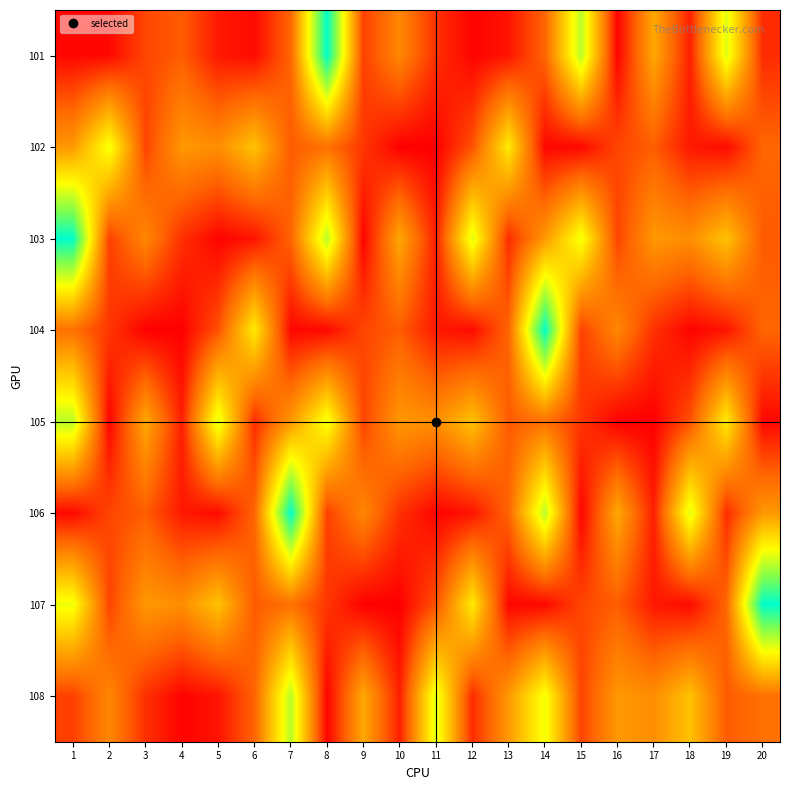

Reading left to right, extract all data points from this chart.

101: 1=240	2=255	3=1260	4=1640	5=527	6=292	7=1801	8=8449	9=1159	10=2496	11=918	12=176	13=451	14=1781	15=6033	16=172	17=3232	18=625	19=5544	20=833
102: 1=2884	2=5316	3=1226	4=2873	5=2655	6=3792	7=1595	8=2025	9=1013	10=124	11=111	12=1447	13=4700	14=240	15=255	16=1260	17=1640	18=527	19=292	20=1801
103: 1=8449	2=1159	3=2496	4=918	5=176	6=451	7=1781	8=6033	9=172	10=3232	11=625	12=5544	13=833	14=2884	15=5316	16=1226	17=2873	18=2655	19=3792	20=1595
104: 1=2025	2=1013	3=124	4=111	5=1447	6=4700	7=240	8=255	9=1260	10=1640	11=527	12=292	13=1801	14=8449	15=1159	16=2496	17=918	18=176	19=451	20=1781
105: 1=6033	2=172	3=3232	4=625	5=5544	6=833	7=2884	8=5316	9=1226	10=2873	11=2655	12=3792	13=1595	14=2025	15=1013	16=124	17=111	18=1447	19=4700	20=240
106: 1=255	2=1260	3=1640	4=527	5=292	6=1801	7=8449	8=1159	9=2496	10=918	11=176	12=451	13=1781	14=6033	15=172	16=3232	17=625	18=5544	19=833	20=2884
107: 1=5316	2=1226	3=2873	4=2655	5=3792	6=1595	7=2025	8=1013	9=124	10=111	11=1447	12=4700	13=240	14=255	15=1260	16=1640	17=527	18=292	19=1801	20=8449
108: 1=1159	2=2496	3=918	4=176	5=451	6=1781	7=6033	8=172	9=3232	10=625	11=5544	12=833	13=2884	14=5316	15=1226	16=2873	17=2655	18=3792	19=1595	20=2025